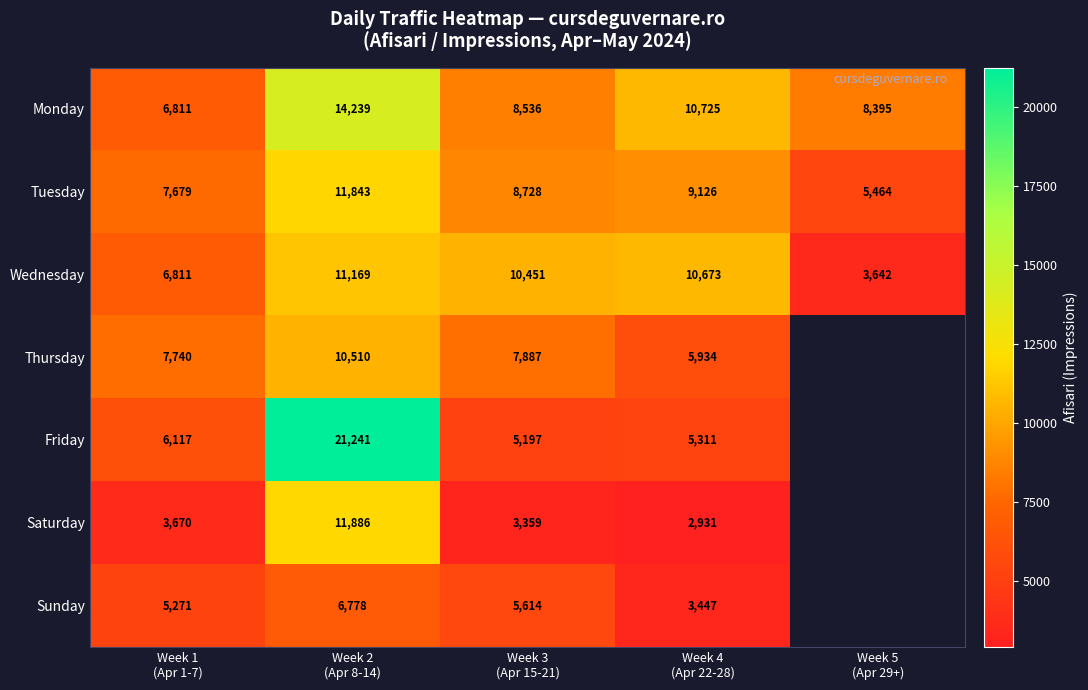

What is the difference between the maximum and minimum values in the Monday series?

7428